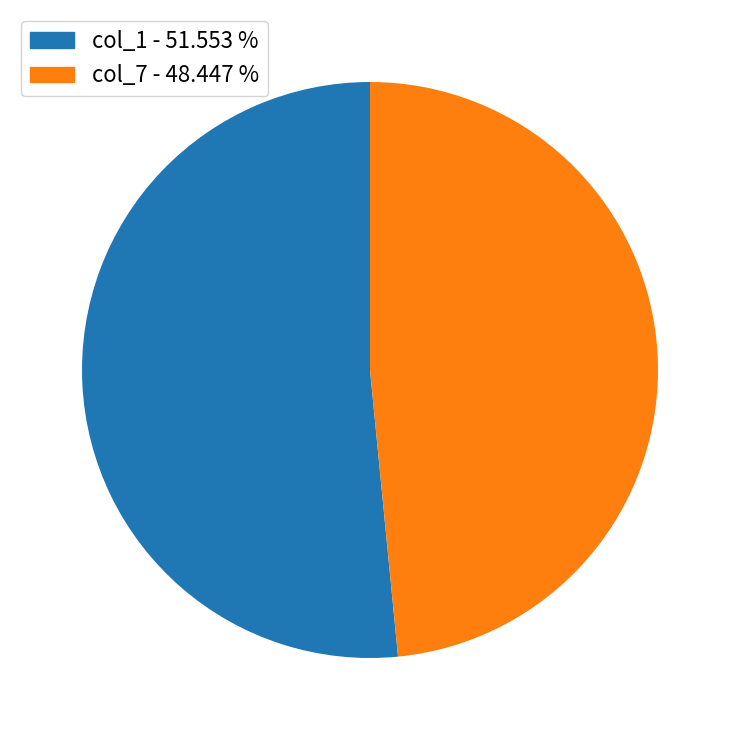

Is there a majority slice in this chart?

Yes